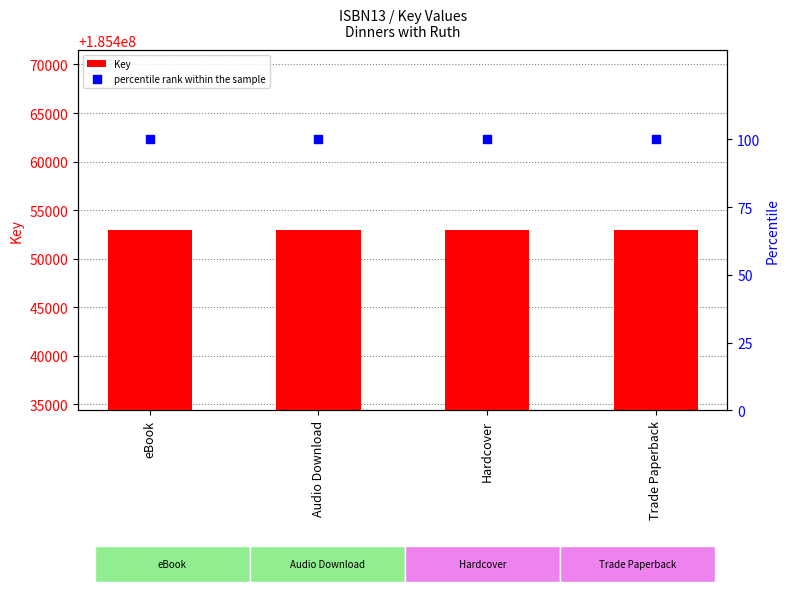

What are all the series names shown in the legend?

Key, percentile rank within the sample